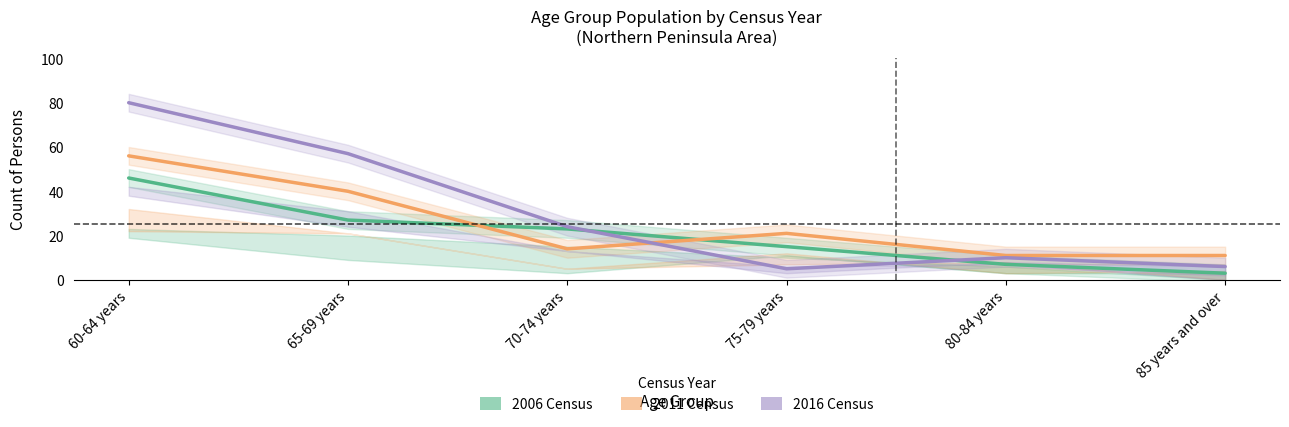

Is the value of 2006 Persons at 85 years and over greater than the value of 2011 Persons at 60-64 years?

No